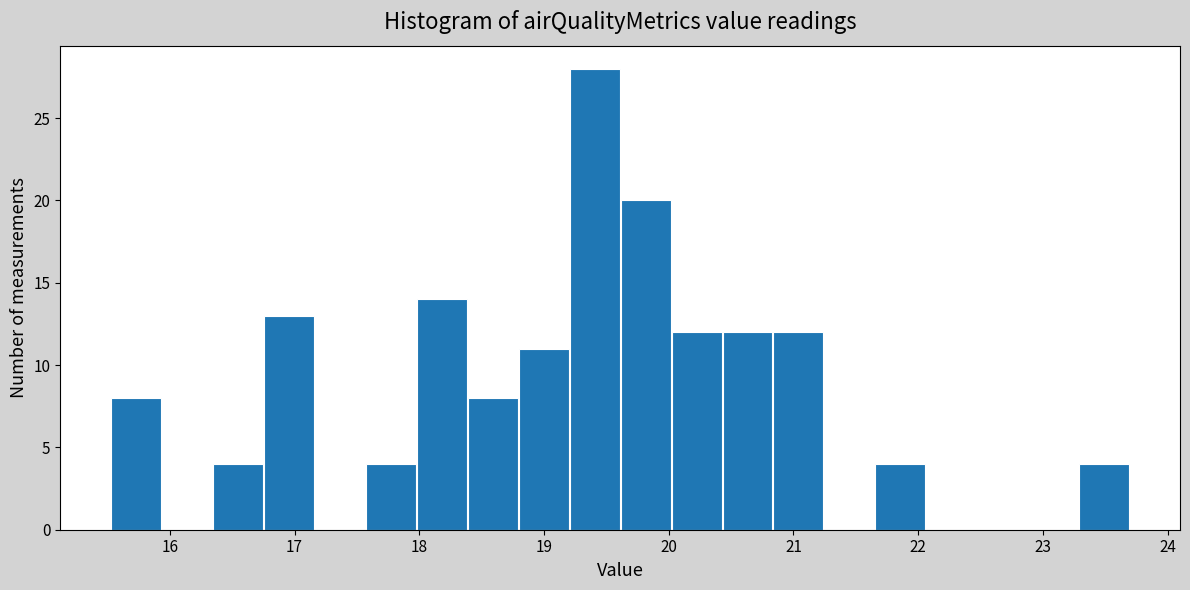

Reading left to right, transcribe this chart: for each bar, give the range it covers on the x-axis and its height. Neither the bar edges nor the heights are printed on the chart, so give them approximately, as read against the axes.

15.5 to 15.9: 8
15.9 to 16.3: 0
16.3 to 16.8: 4
16.8 to 17.2: 13
17.2 to 17.6: 0
17.6 to 18.0: 4
18.0 to 18.4: 14
18.4 to 18.8: 8
18.8 to 19.2: 11
19.2 to 19.6: 28
19.6 to 20.0: 20
20.0 to 20.4: 12
20.4 to 20.8: 12
20.8 to 21.2: 12
21.2 to 21.7: 0
21.7 to 22.1: 4
22.1 to 22.5: 0
22.5 to 22.9: 0
22.9 to 23.3: 0
23.3 to 23.7: 4